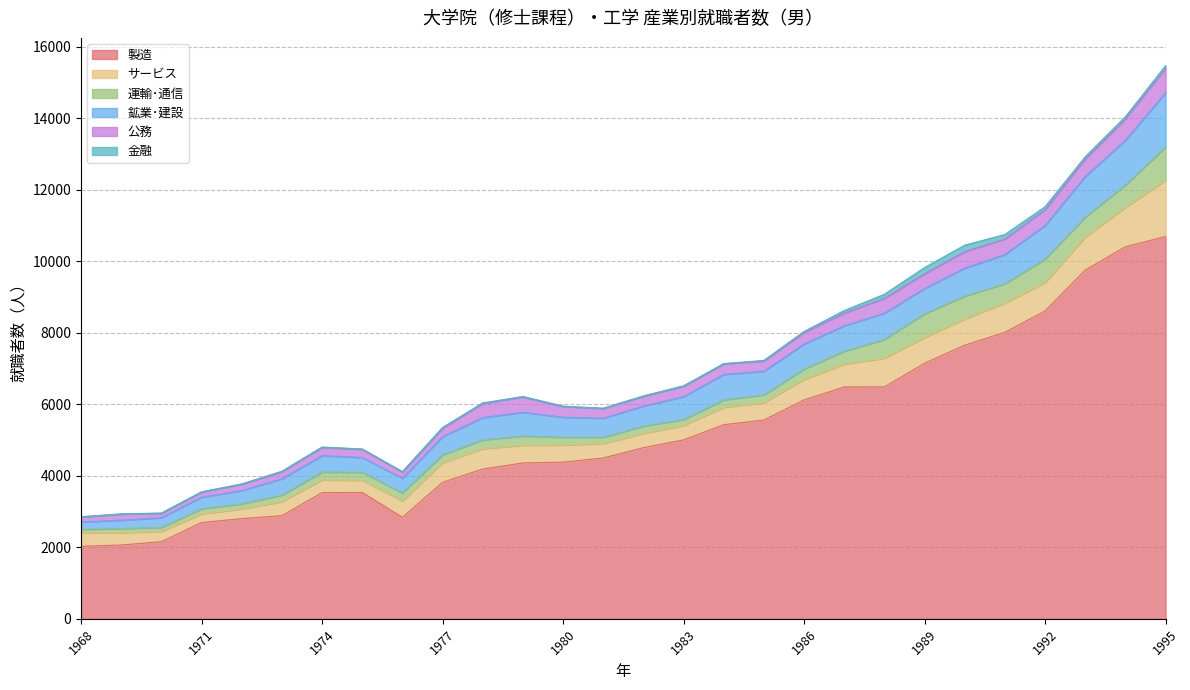

Rank the series at 1991 from highest to lowest value.

製造, サービス, 鉱業･建設, 運輸･通信, 公務, 金融